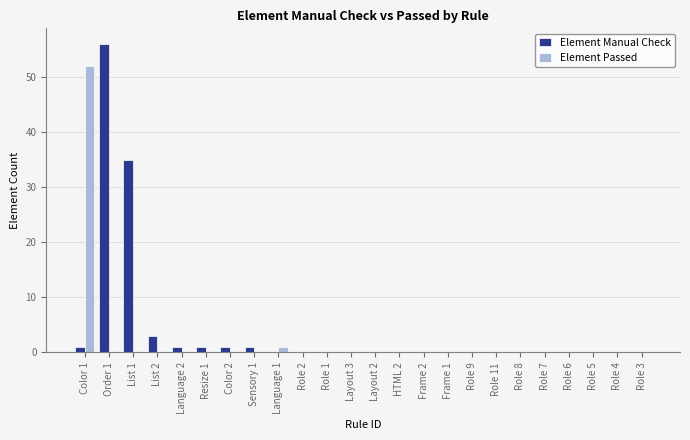

What is the sum of all Element Passed values?

53